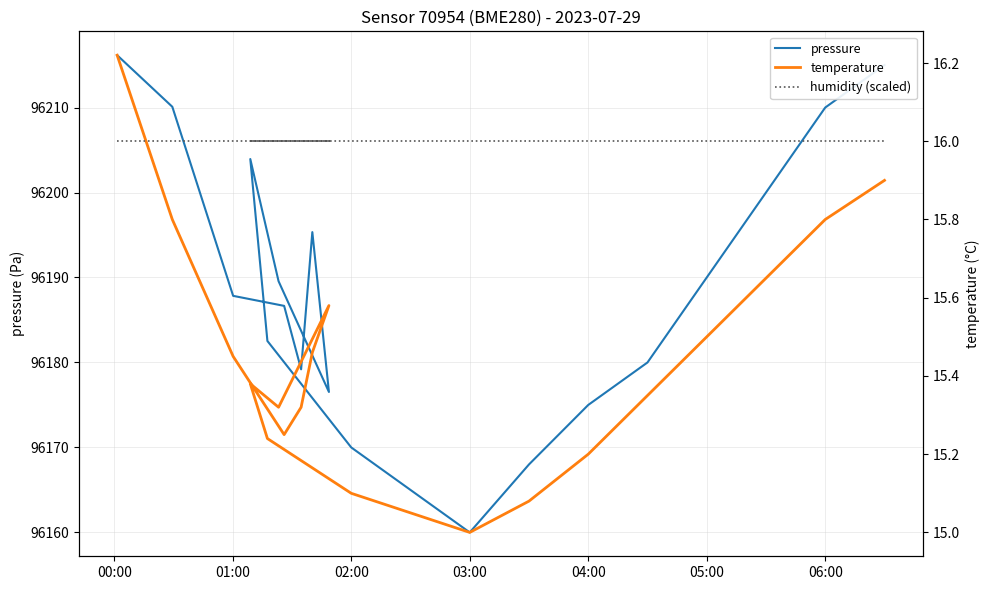

Which series has the largest total across all categories?

pressure